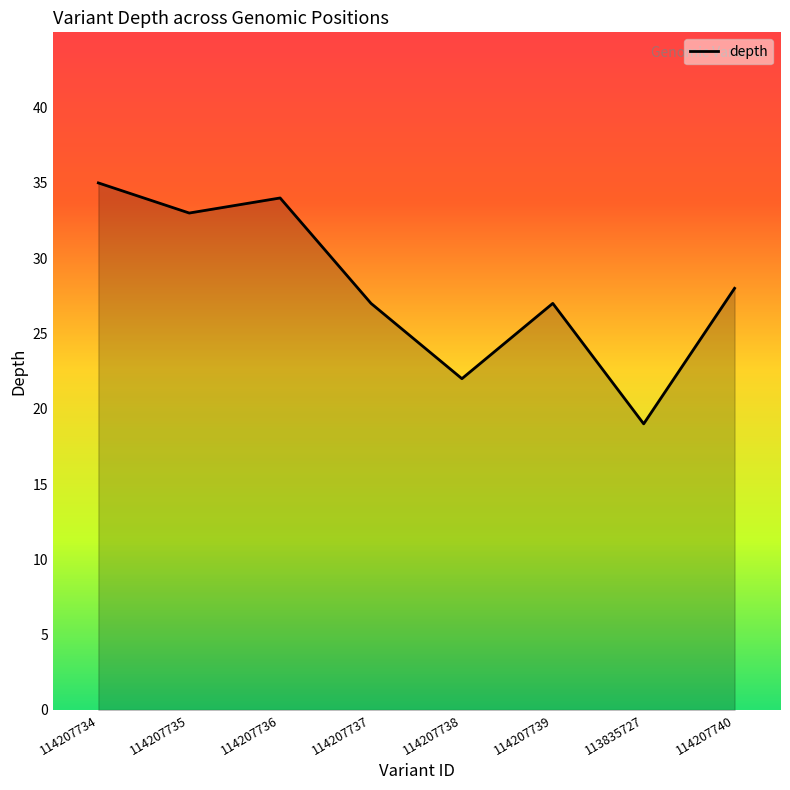

What is the average value?

28